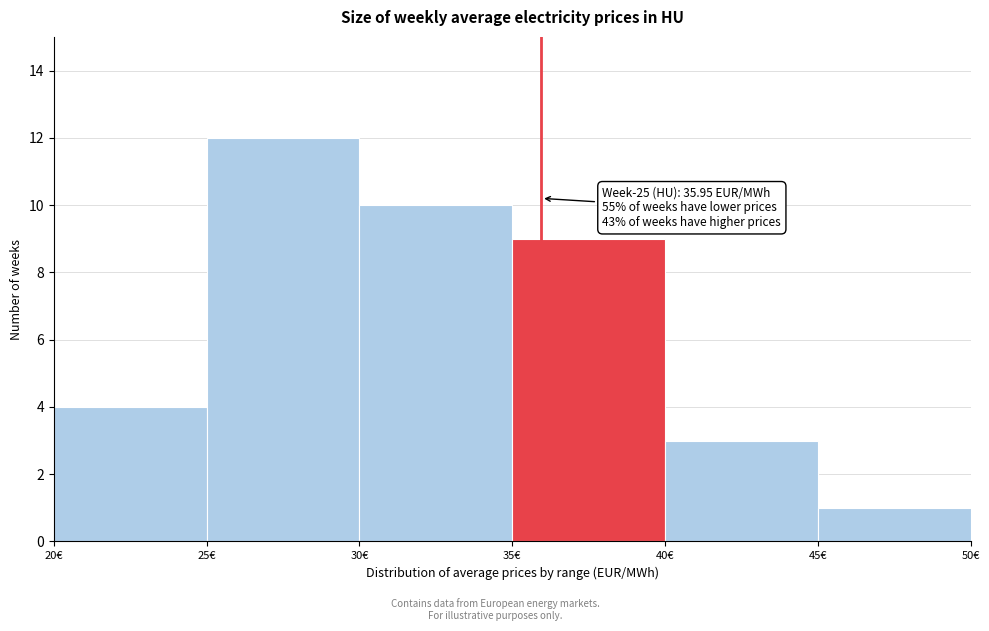

Which range on the x-axis has the tallest bar?

25 to 30